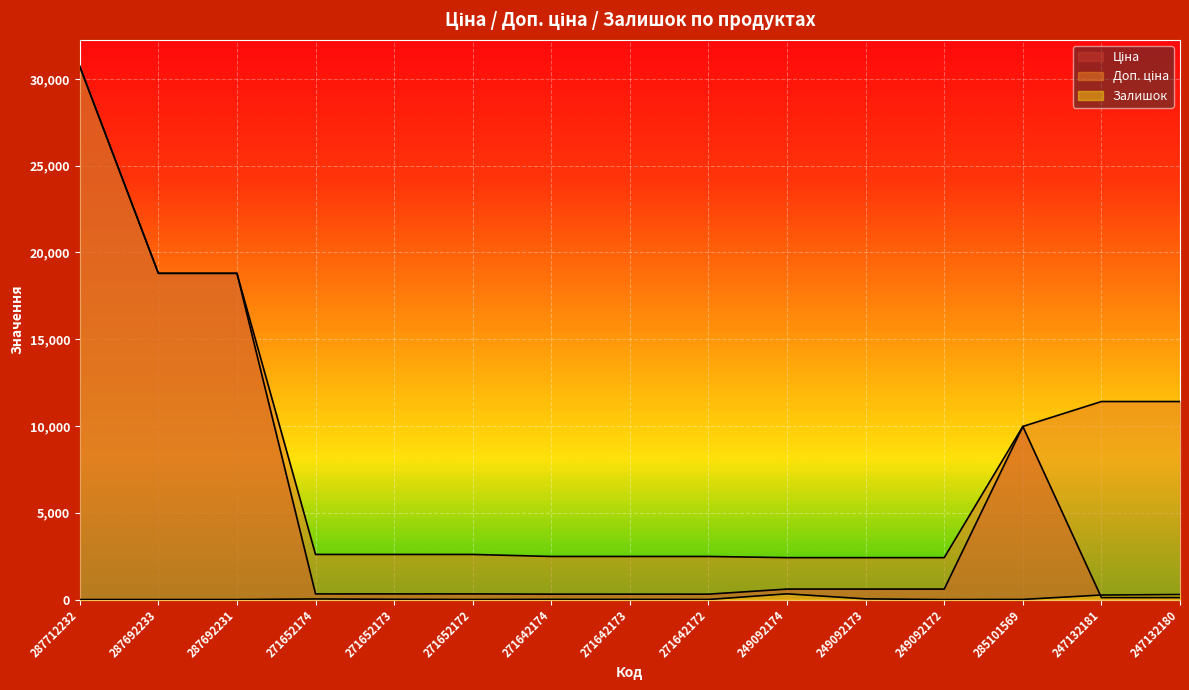

What is the difference between the maximum and minimum values in the Залишок series?

328.0